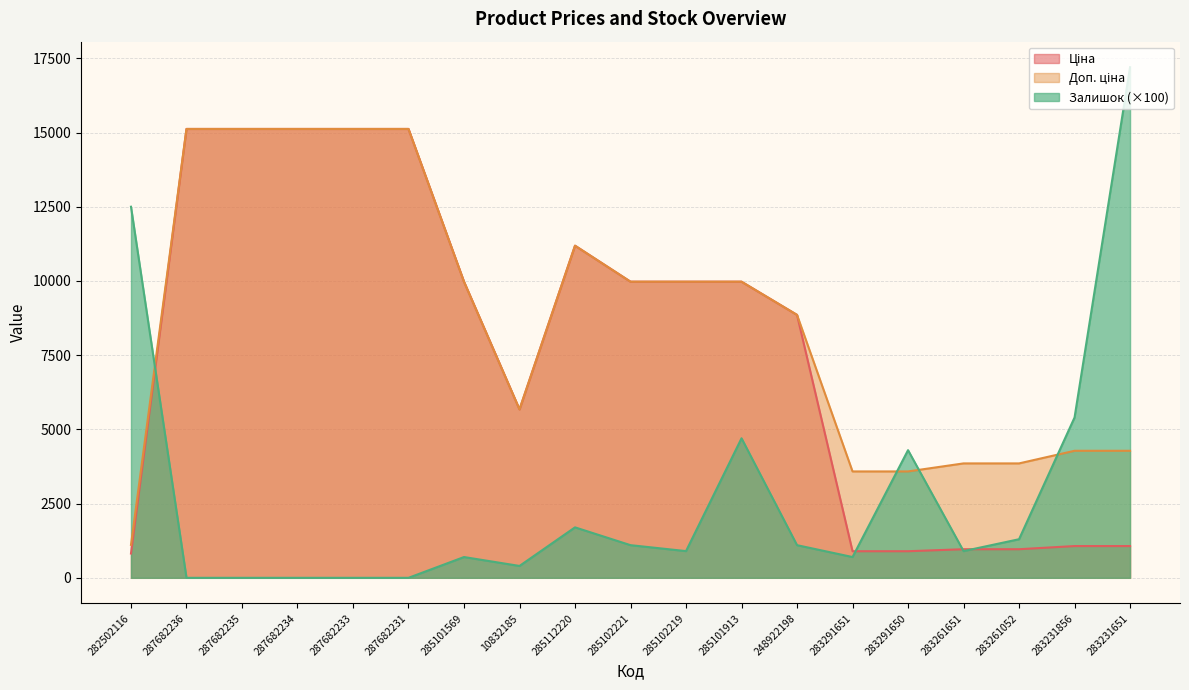

The value of Ціна at 285101913 is 9975.0. True or false?

True